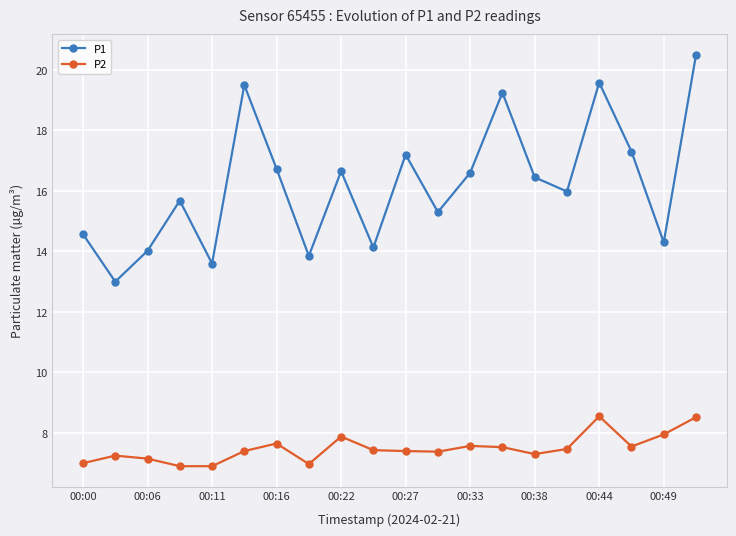

Rank the series by their average value, from highest to lowest.

P1, P2